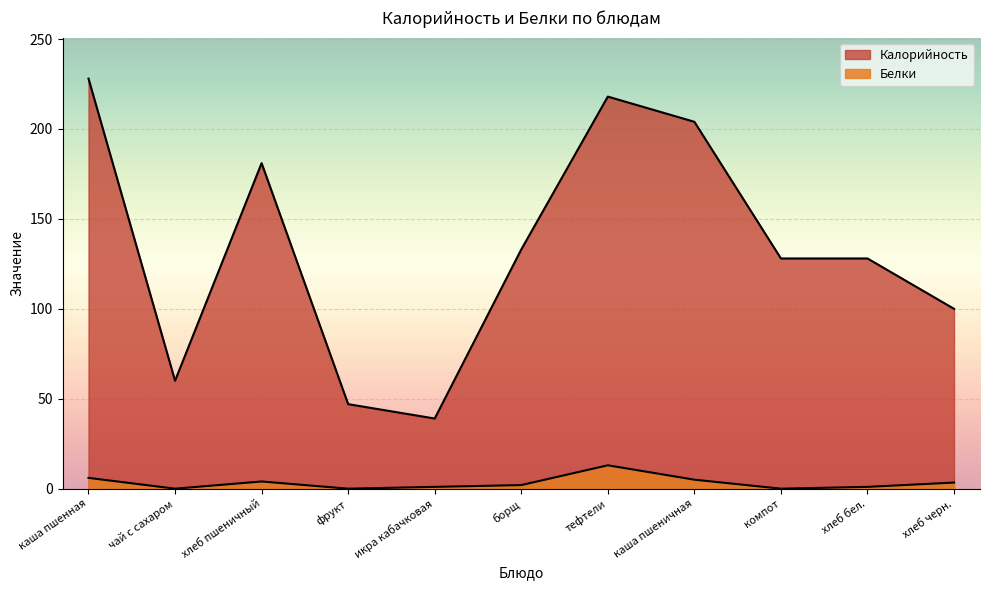

What value does the Белки series have at борщ?

2.0